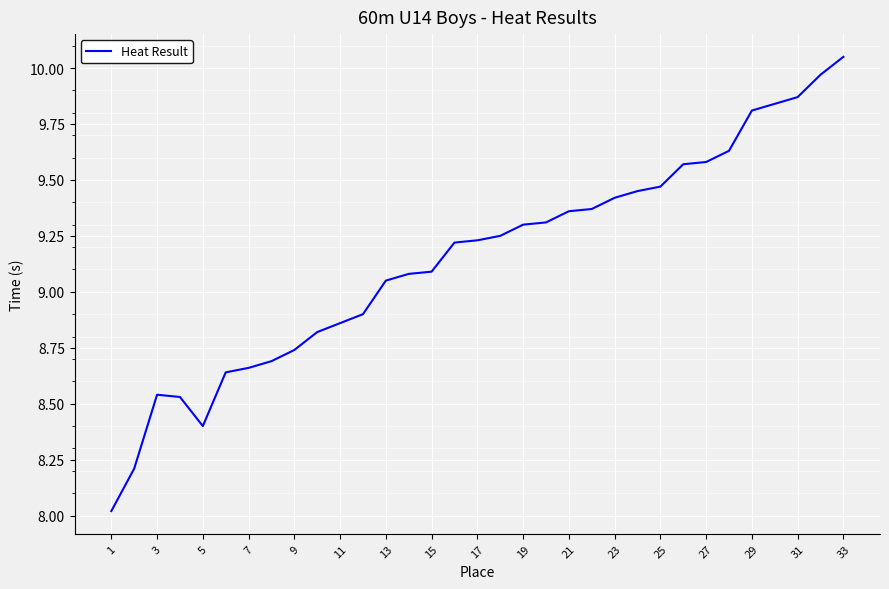

What is the smallest value displayed?

8.0